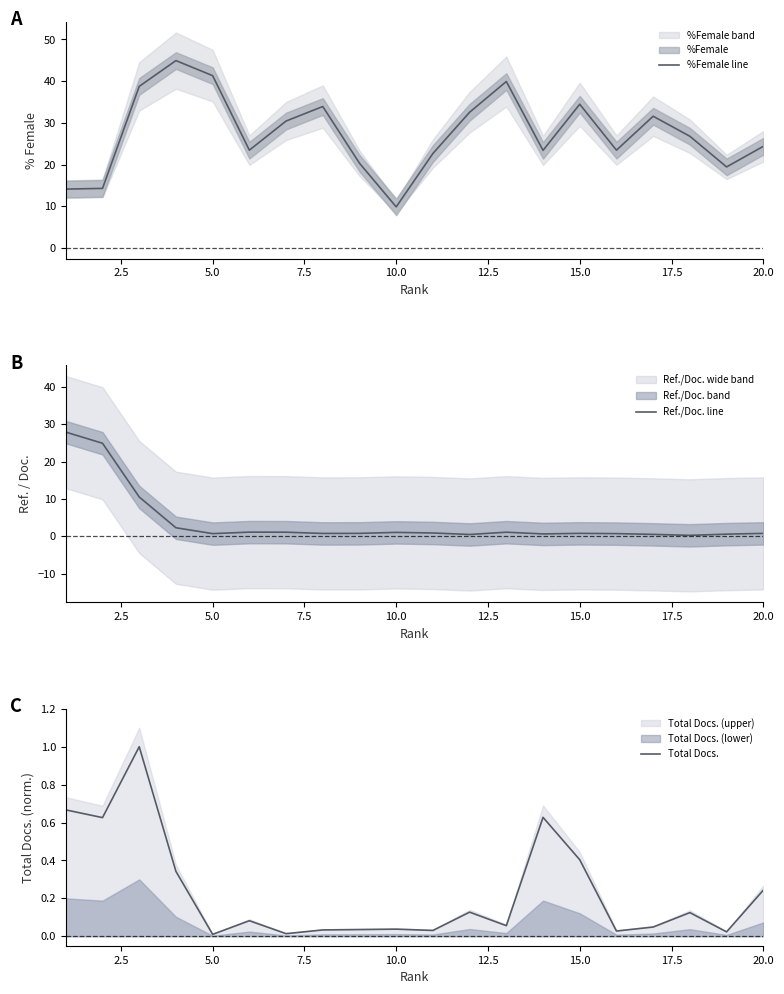

What is the maximum value for %Female line?

44.9